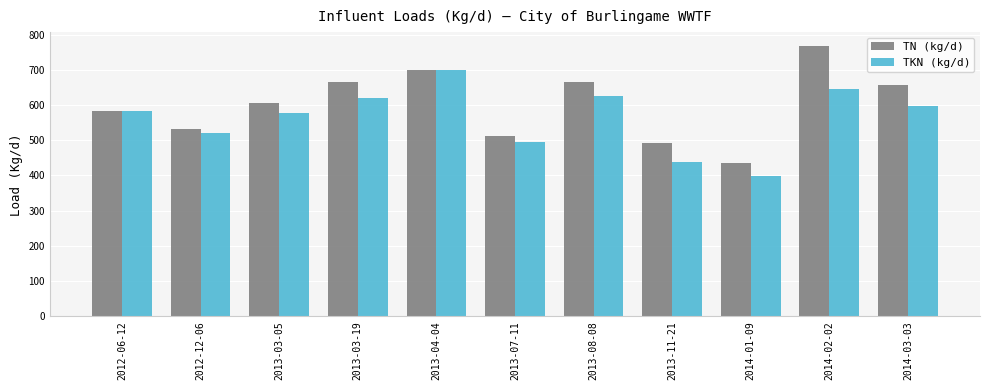

Rank the series by their maximum value, from highest to lowest.

TN (kg/d), TKN (kg/d)